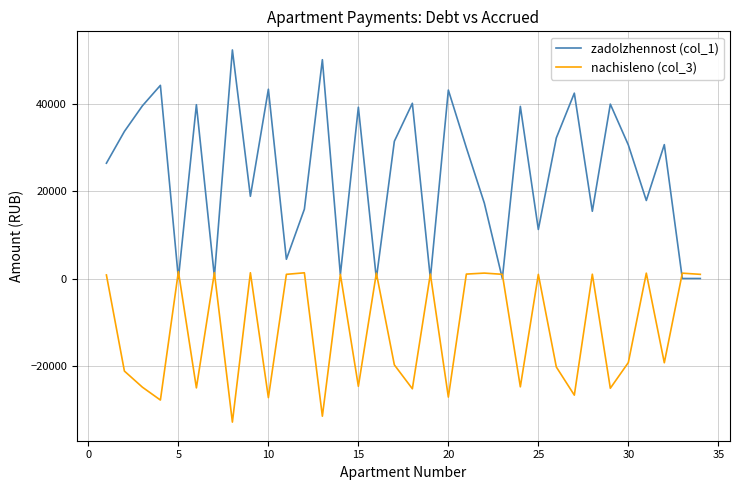

Rank the series by their maximum value, from lowest to highest.

nachisleno (col_3), zadolzhennost (col_1)